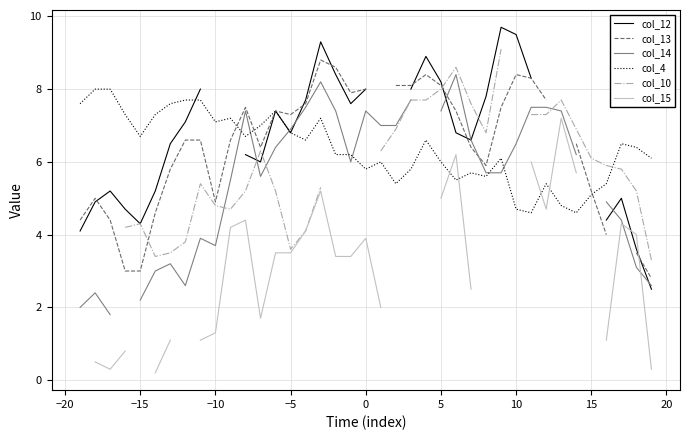

Which series has the largest total across all categories?

col_4